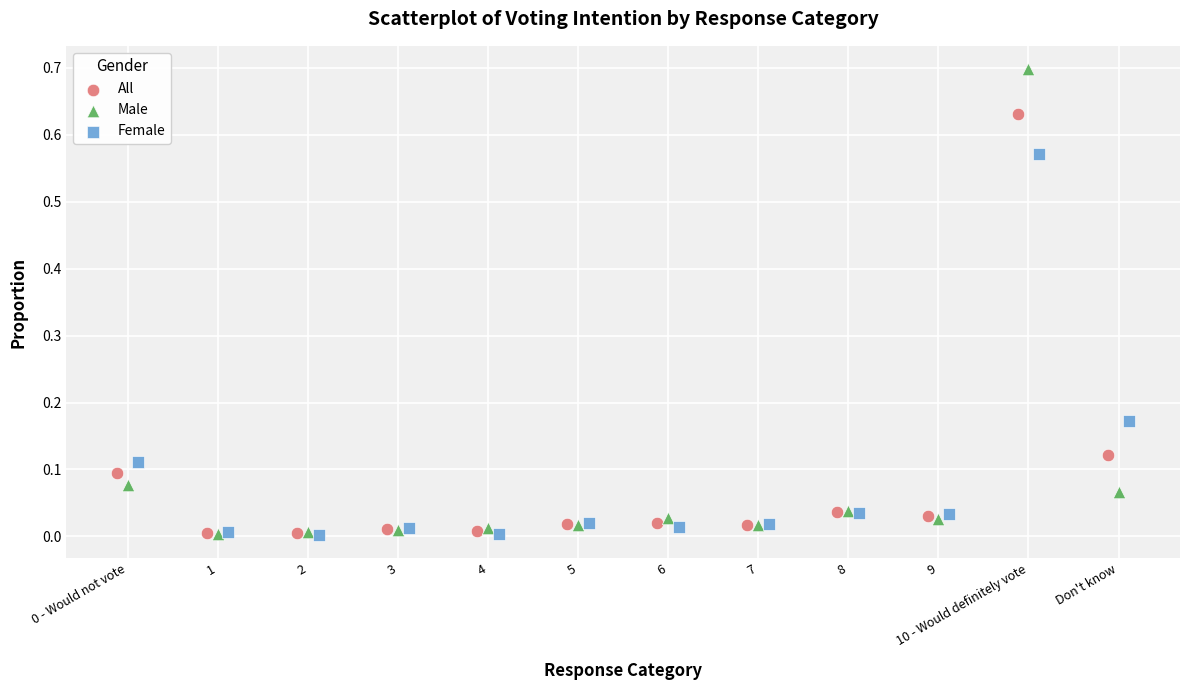

Which series reaches the maximum Y coordinate?

Male